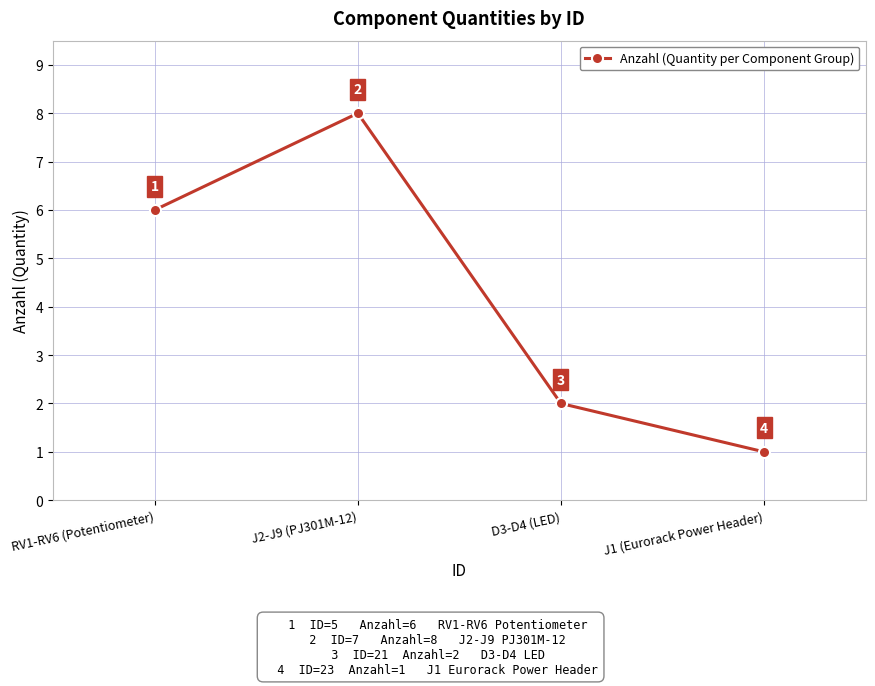

Read the value at J1 (Eurorack Power Header).

1